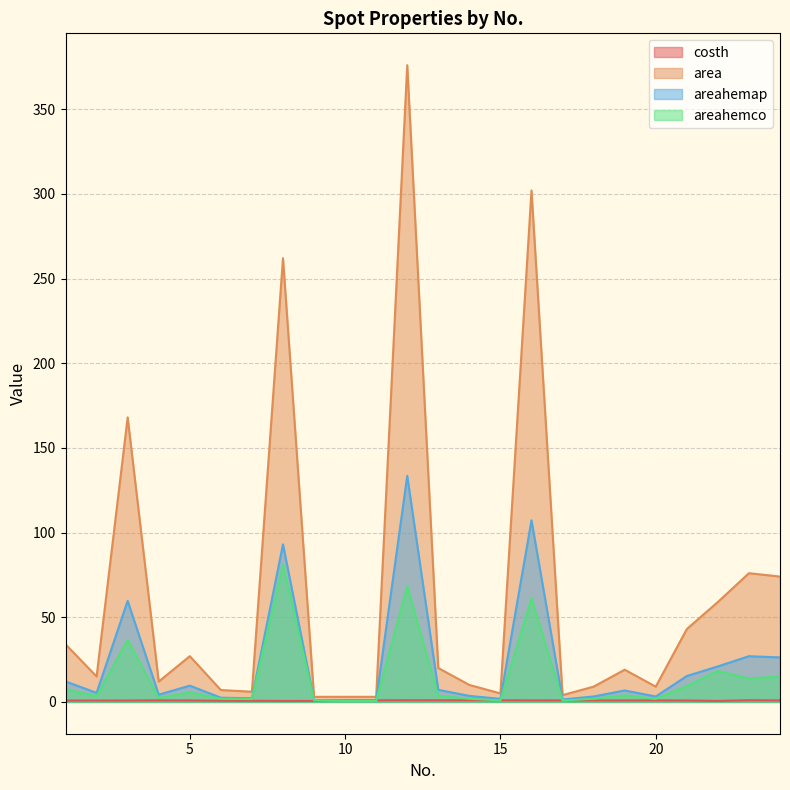

List the labels in order of areahemco value, smallest first.

11, 10, 17, 15, 9, 7, 20, 14, 18, 6, 4, 2, 13, 19, 5, 1, 21, 23, 24, 22, 3, 16, 12, 8